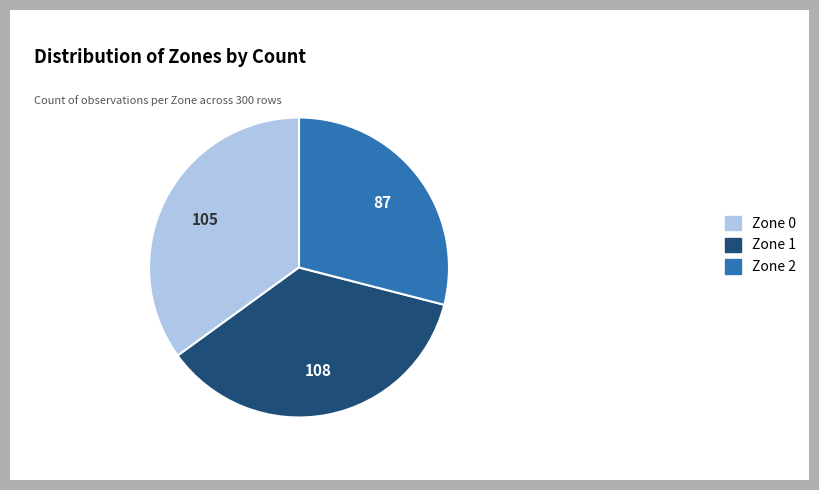

True or false: Zone 2 accounts for 29% of the total.

True